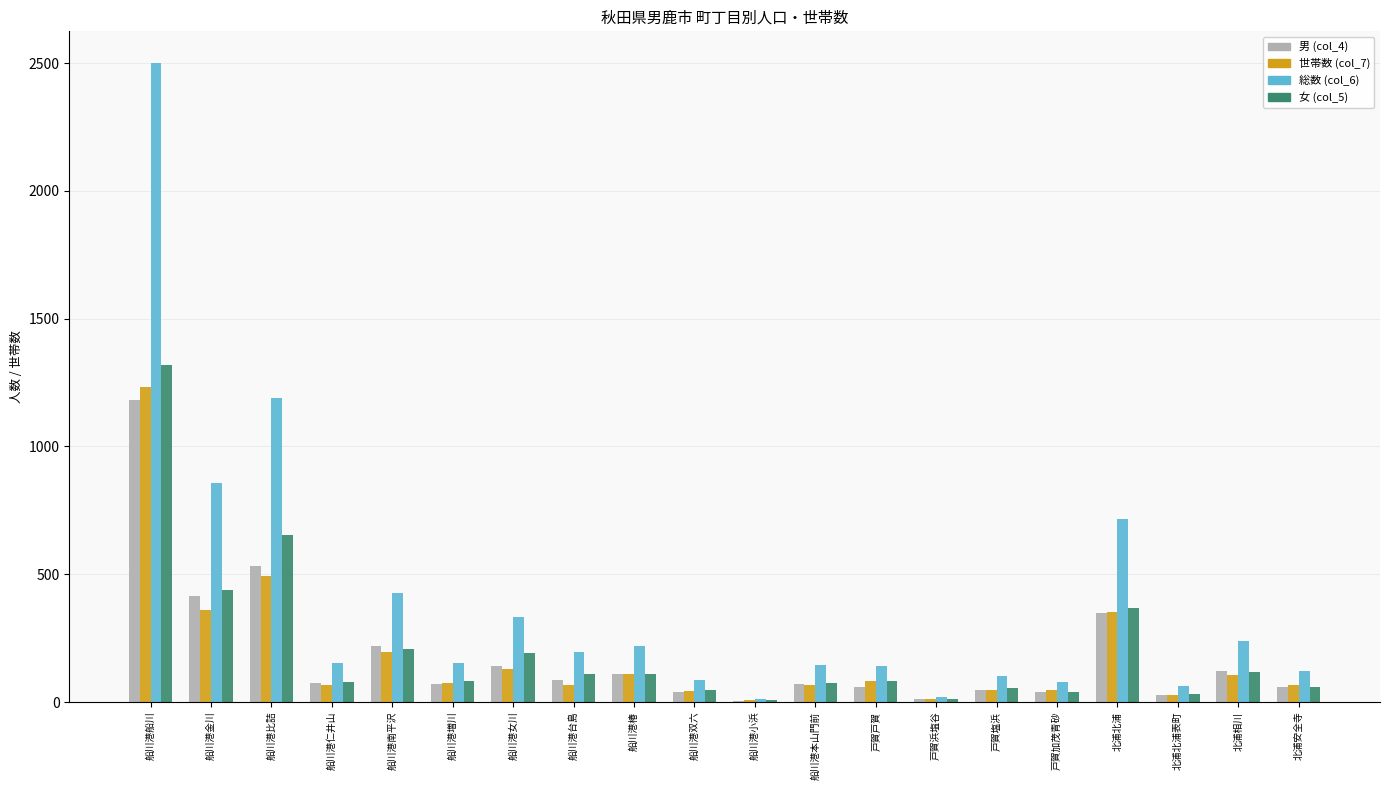

What are all the series names shown in the legend?

男 (col_4), 世帯数 (col_7), 総数 (col_6), 女 (col_5)